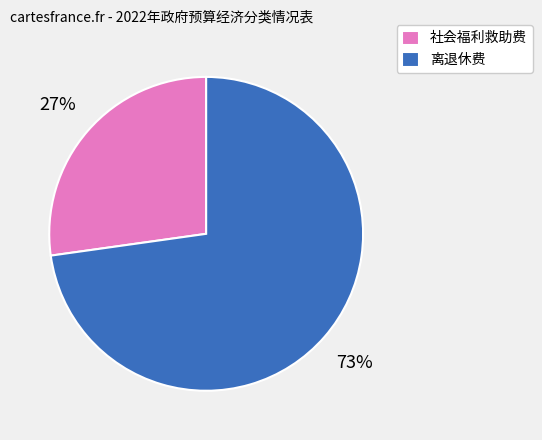

Is there any slice that represents more than half of the pie?

Yes